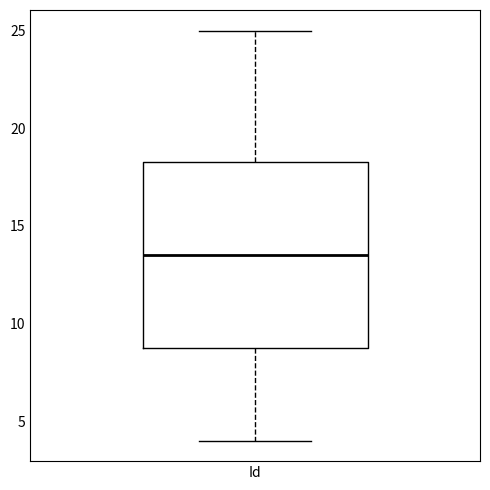

Read this box plot against the y-axis: the position of the median line, the range covered by the box, and the ends of both whiskers. The values are not printed on the chart, so give them approximately, as read against the axis.

median 13.5, box 9.0 to 18.5, whiskers 4.0 to 25.0